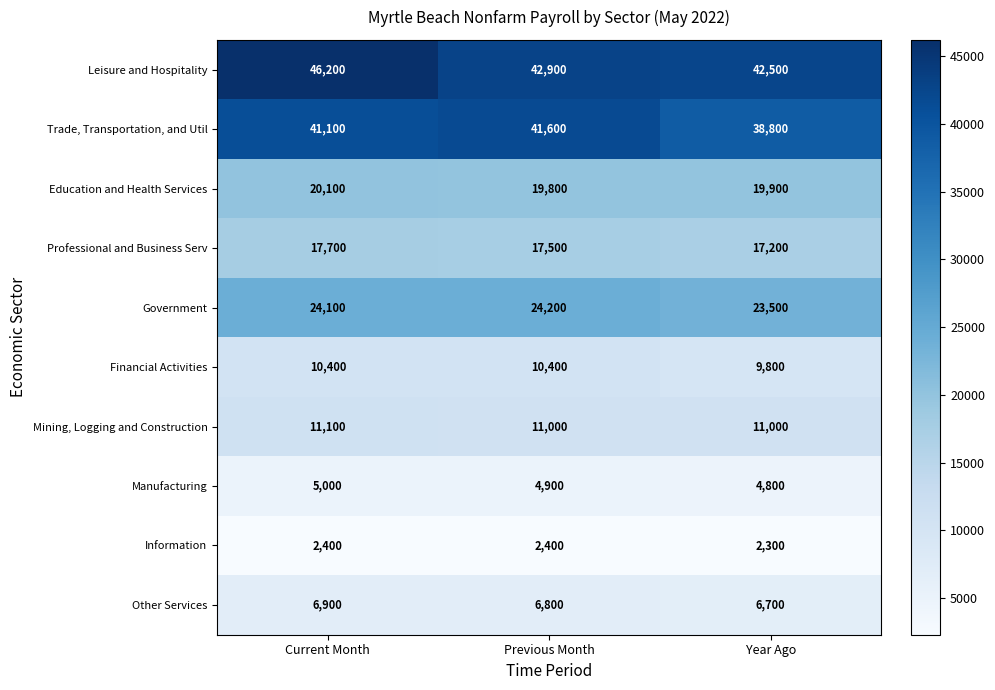

How many Education and Health Services values are between 19800 and 20100?

3